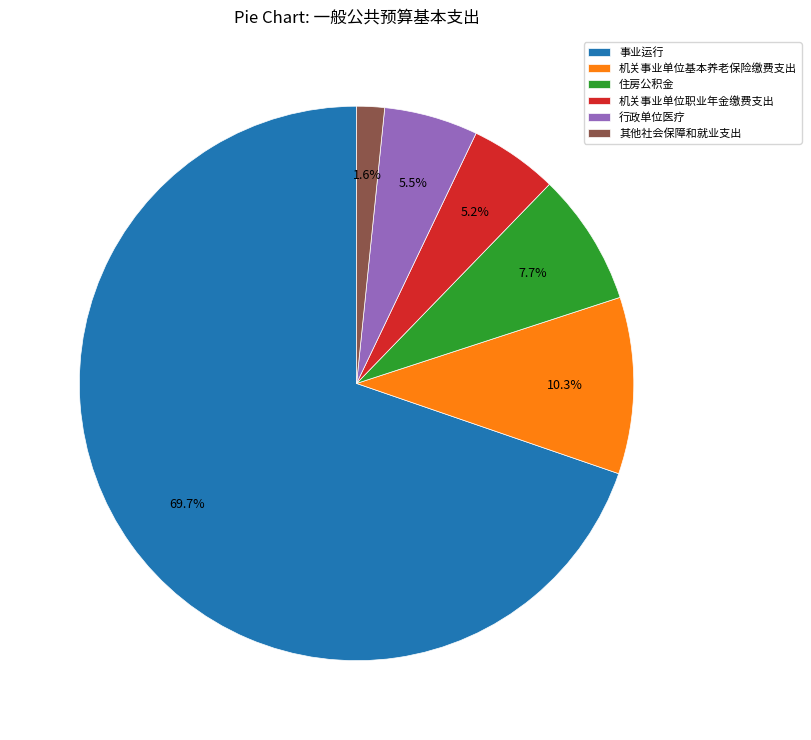

To the nearest percent, what is the difference between the 机关事业单位基本养老保险缴费支出 and 事业运行 slice percentages?

59%